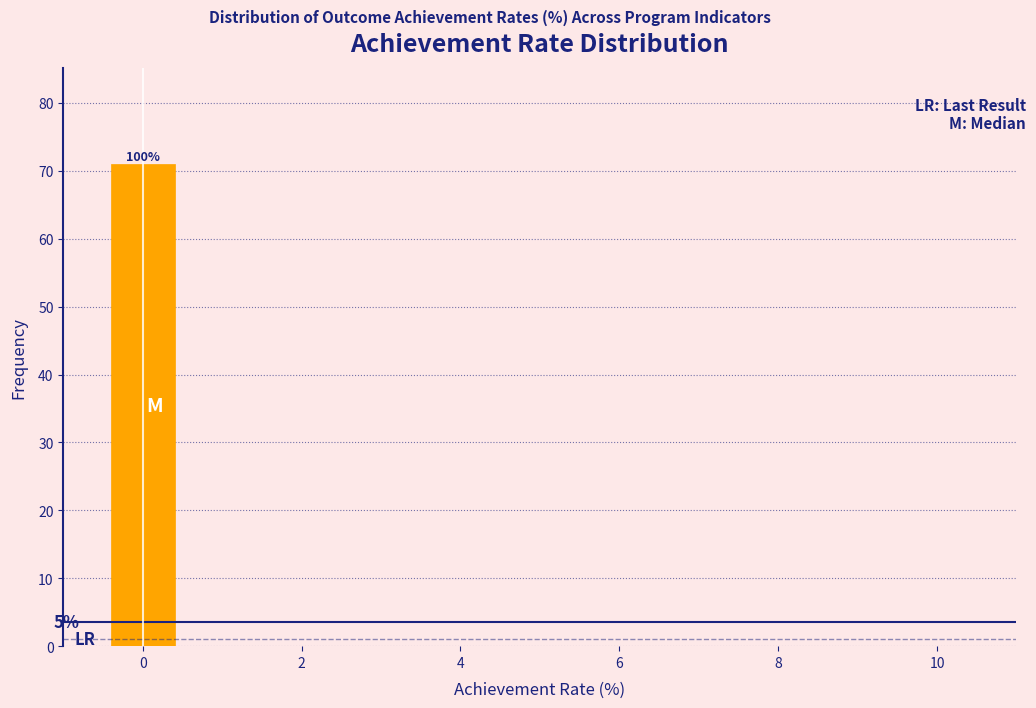

Which range on the x-axis has the tallest bar?

-0.5 to 0.5